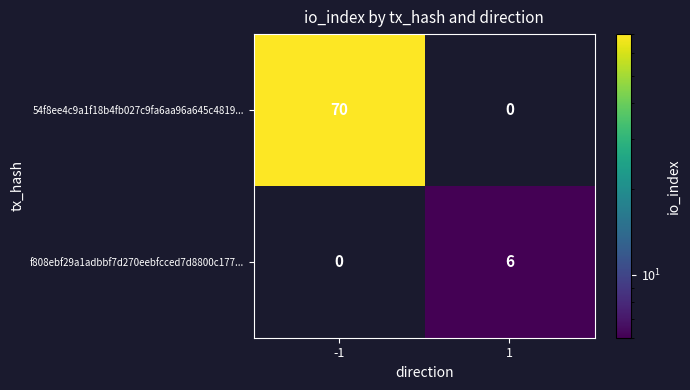

True or false: 54f8ee4c9a1f18b4fb027c9fa6aa96a645c4819... has a value of 46 at -1.

False